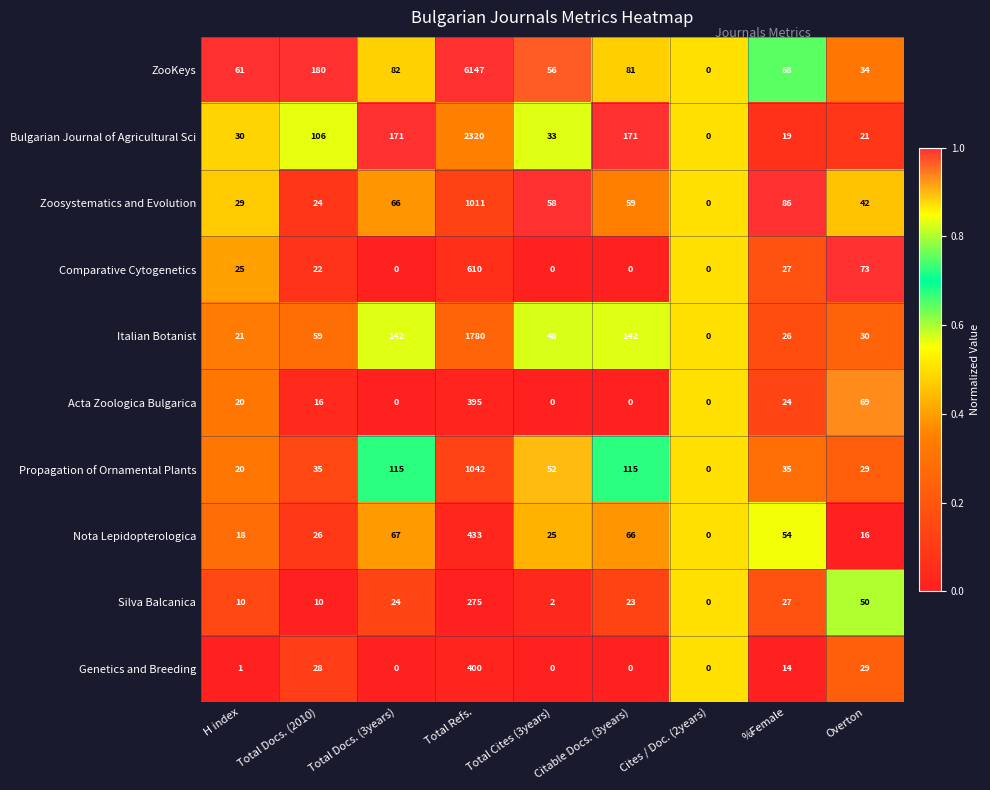

Where is Nota Lepidopterologica nearest to the value 216?

Total Docs. (3years)